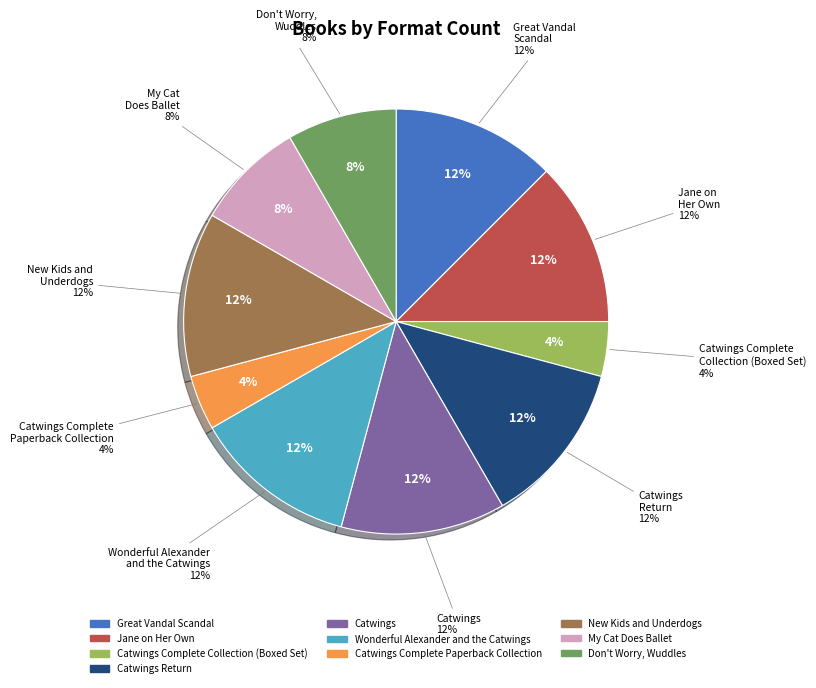

What percentage is the My Cat Does Ballet slice, to the nearest percent?

8%